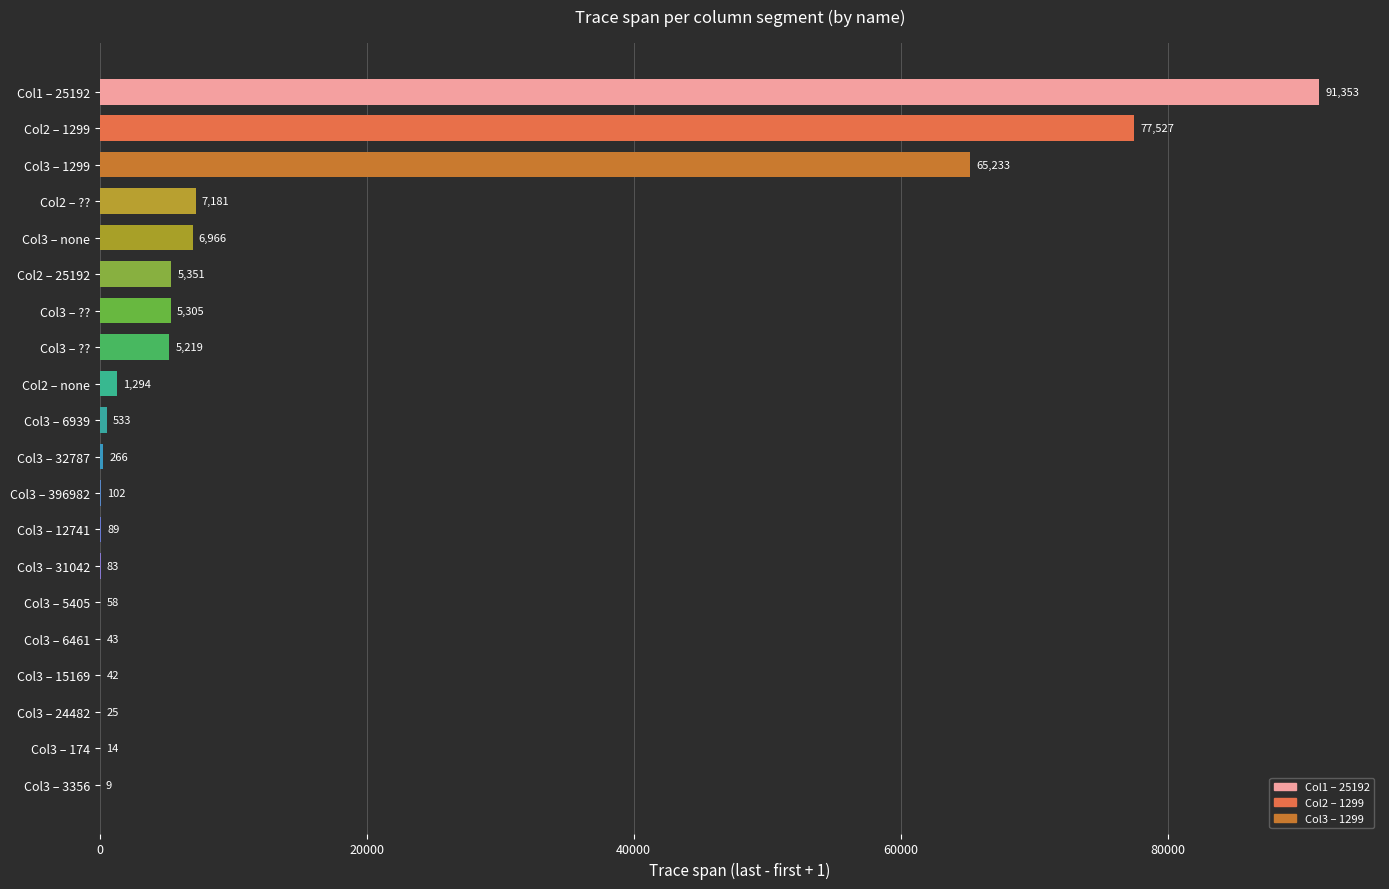

Does the chart contain stacked bars?

No